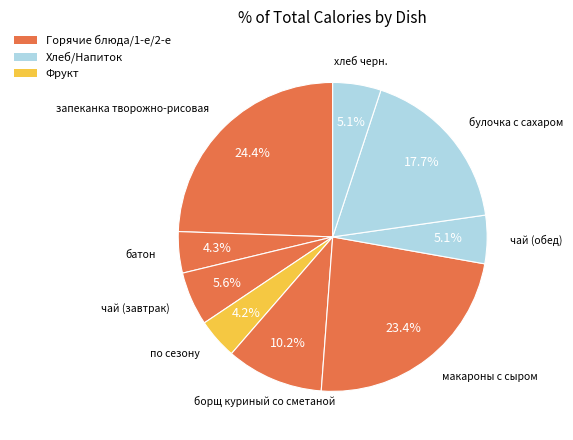

Count the number of slices in the pie.

9